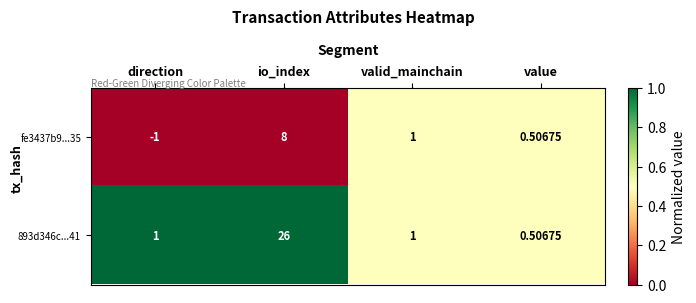

Is the value of fe3437b9...35 at value greater than the value of 893d346c...41 at valid_mainchain?

No